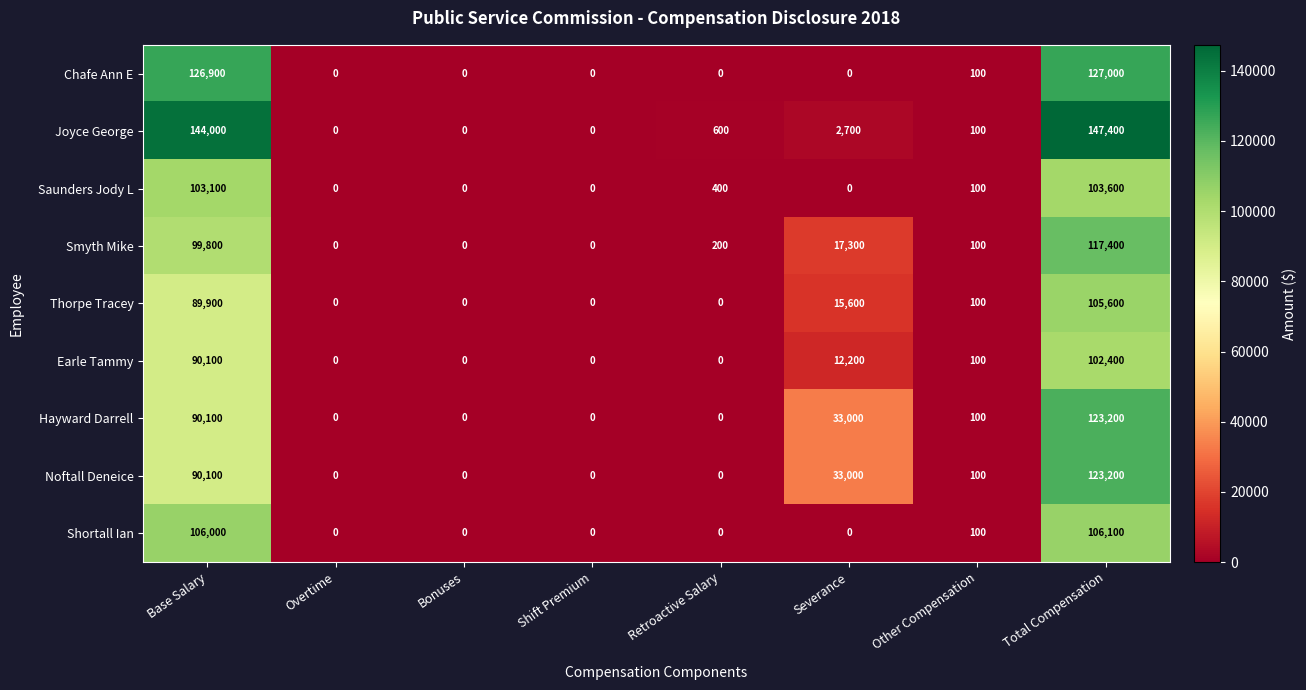

The Joyce George series shows 0 at Bonuses. True or false?

True